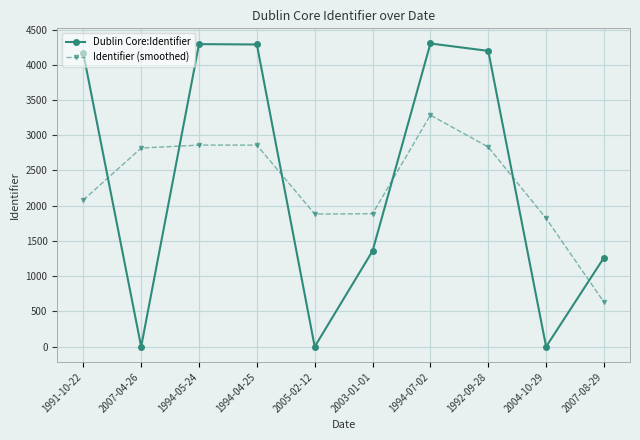

How many data points in Identifier (smoothed) are above 2818?

5